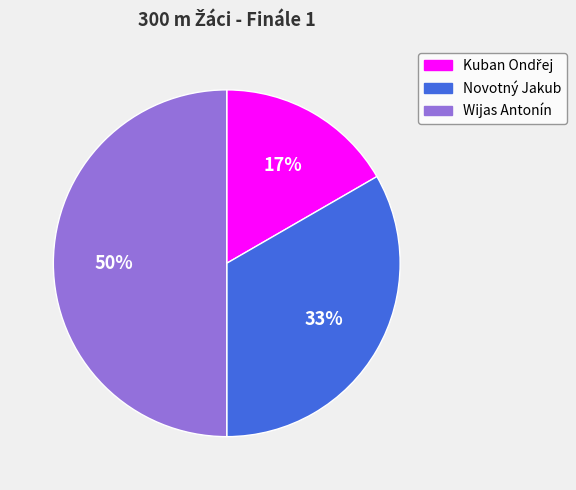

Which slice is the largest?

Wijas Antonín